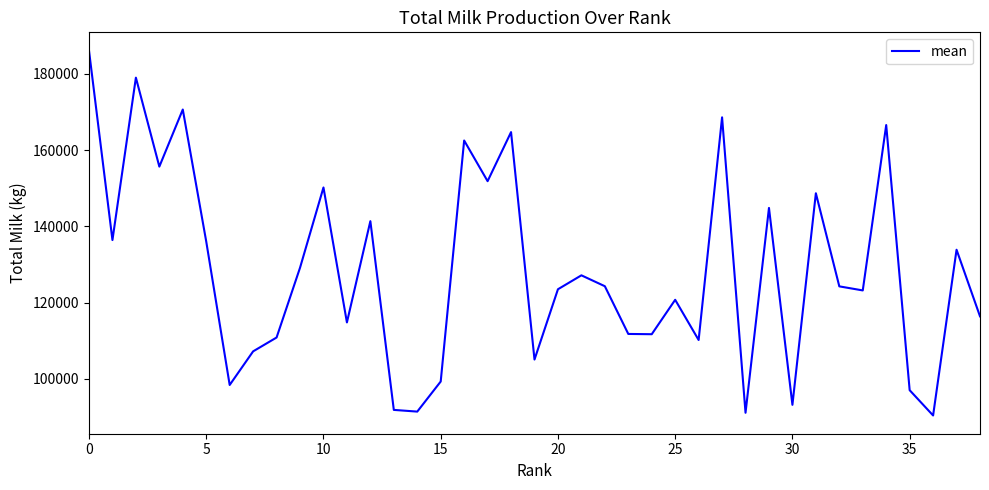

What is the smallest value displayed?

90440